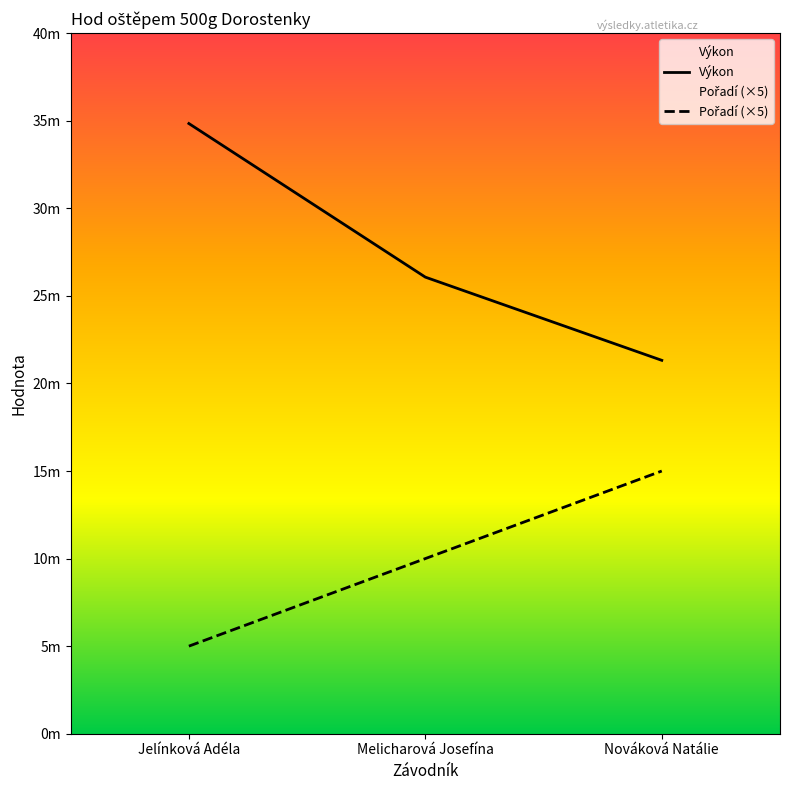

Rank the series by their maximum value, from highest to lowest.

Výkon, Pořadí (×5)